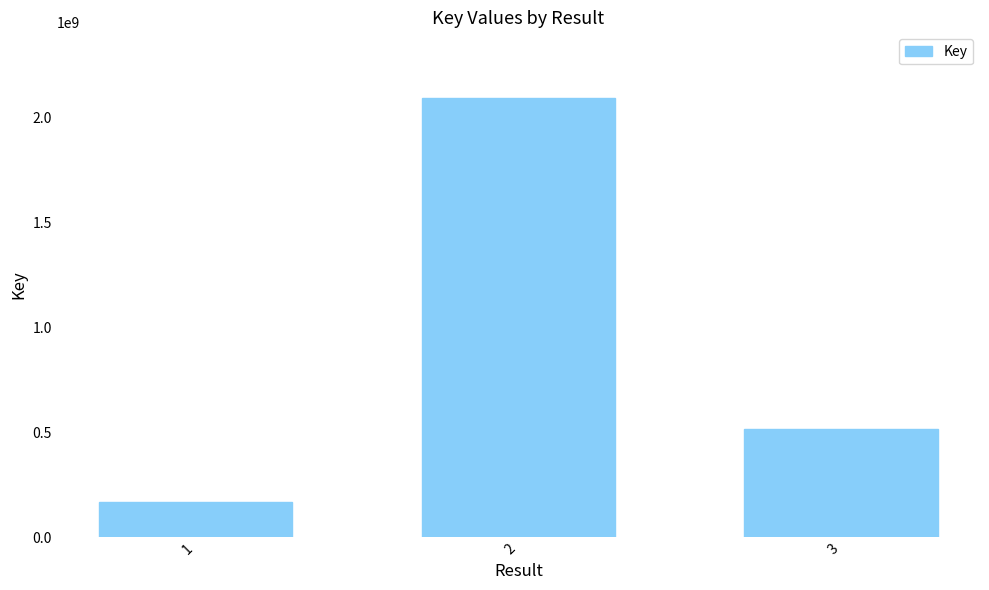

What is the minimum value shown in the chart?

169055874